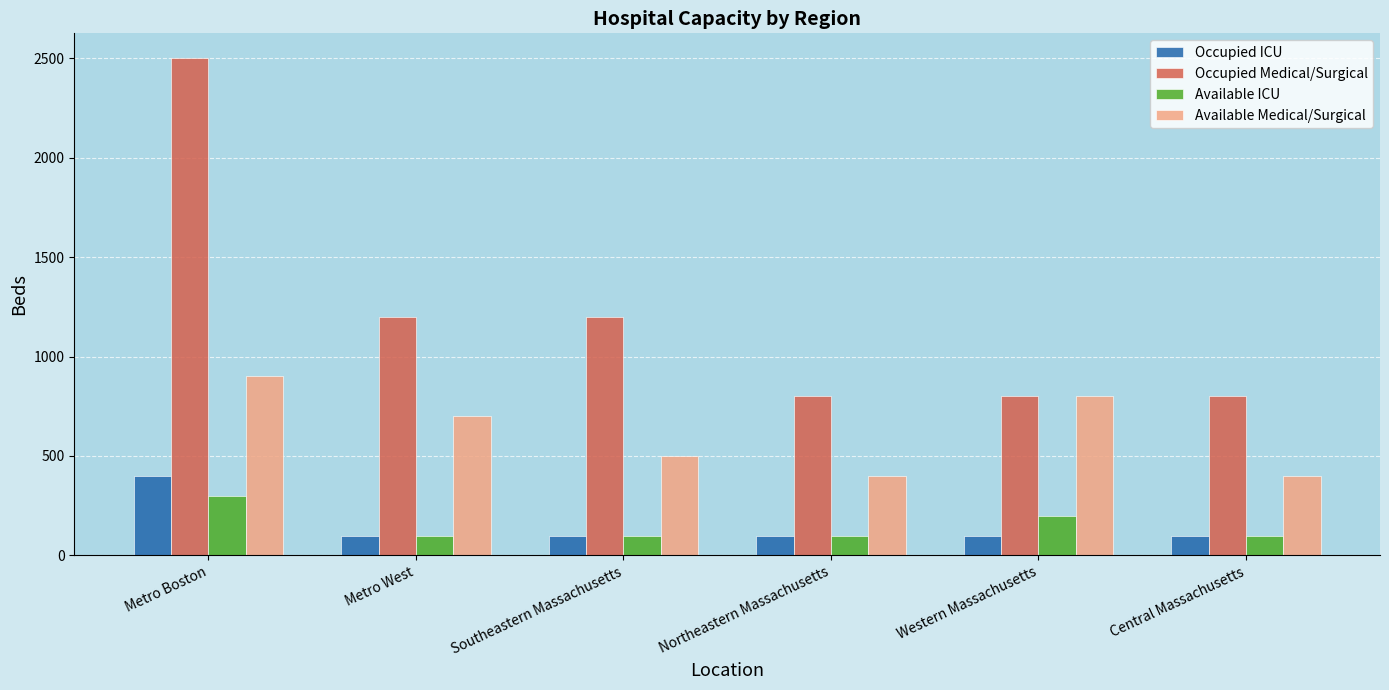

True or false: Occupied Medical/Surgical has a value of 1303 at Northeastern Massachusetts.

False